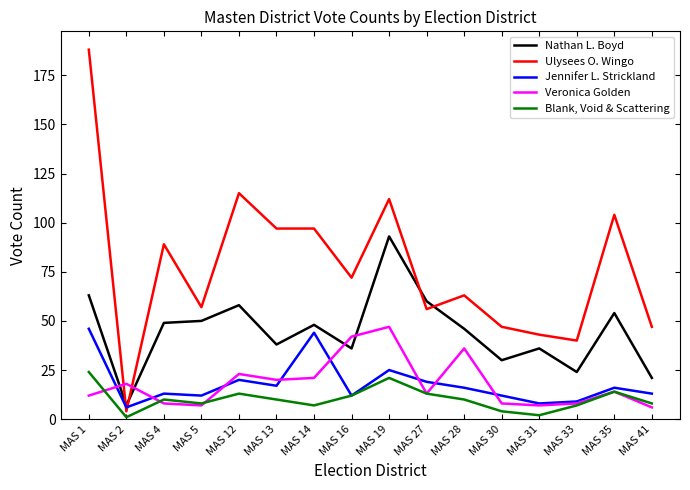

At which category is the sum across all series the highest?

MAS 1